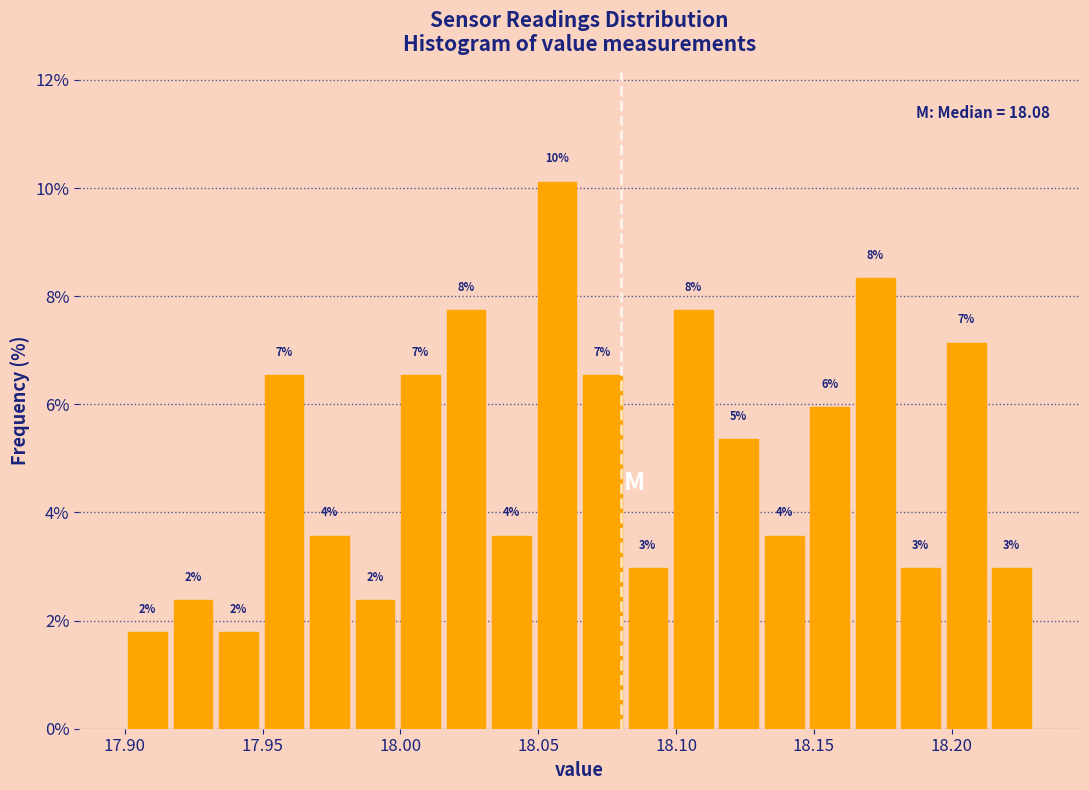

Read against the x-axis, roughly where is the centre of the tallest bar?

18.055